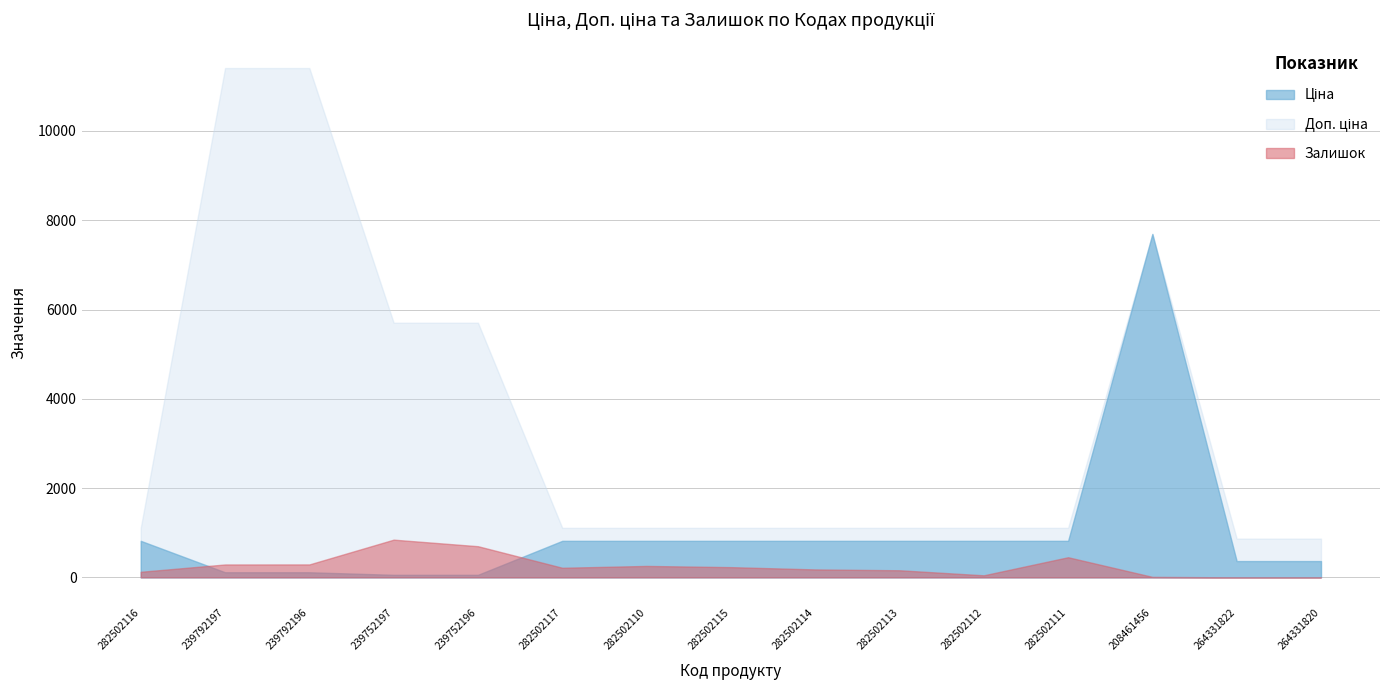

The Ціна series shows 818.5 at 282502116. True or false?

True